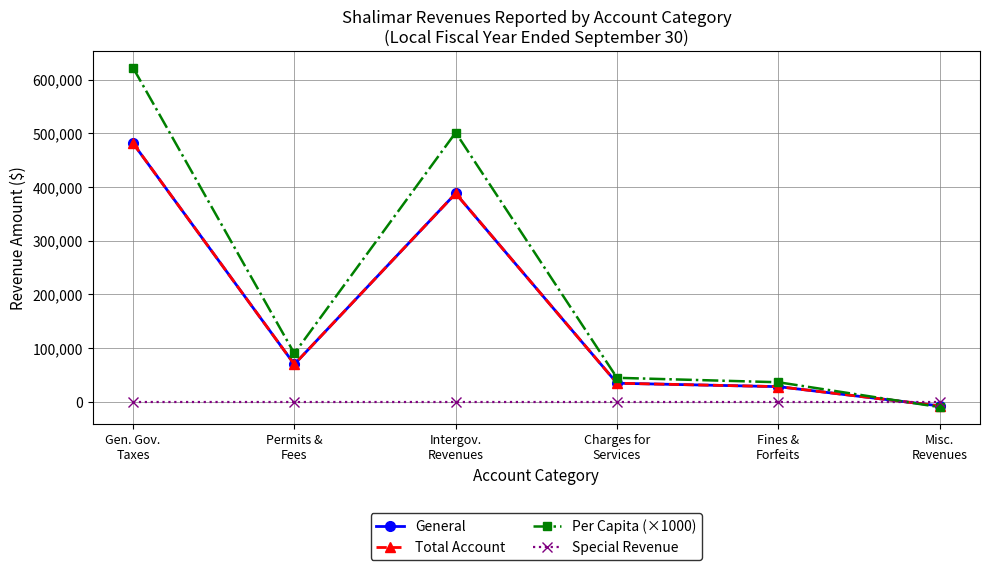

What is the difference between the maximum and minimum values in the Per Capita (×1000) series?

632330